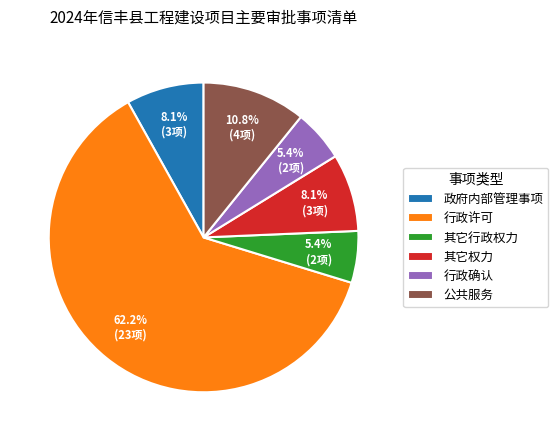

Which slice represents more than half of the pie?

行政许可